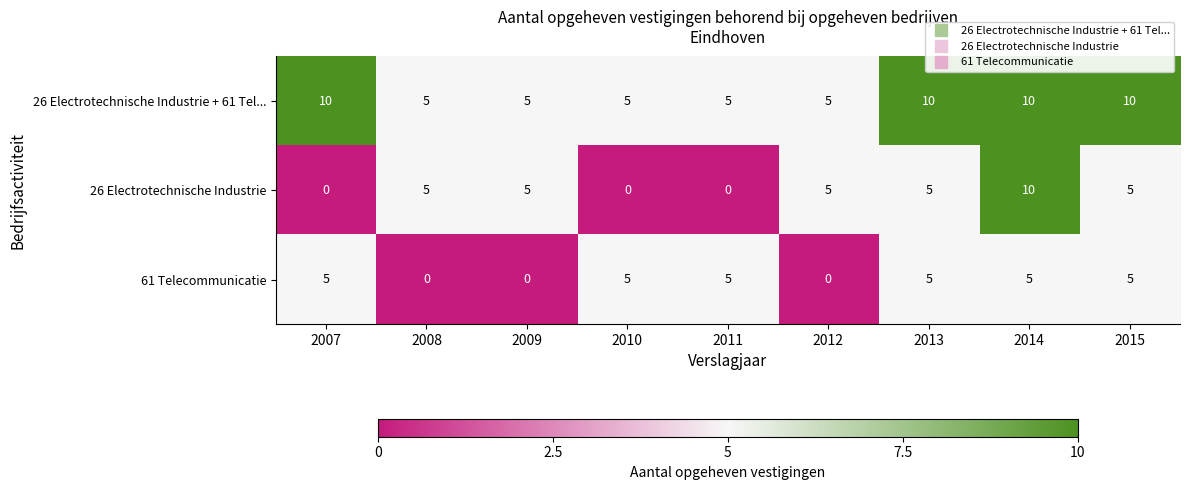

What is the highest value of the 26 Electrotechnische Industrie + 61 Tel... series?

10